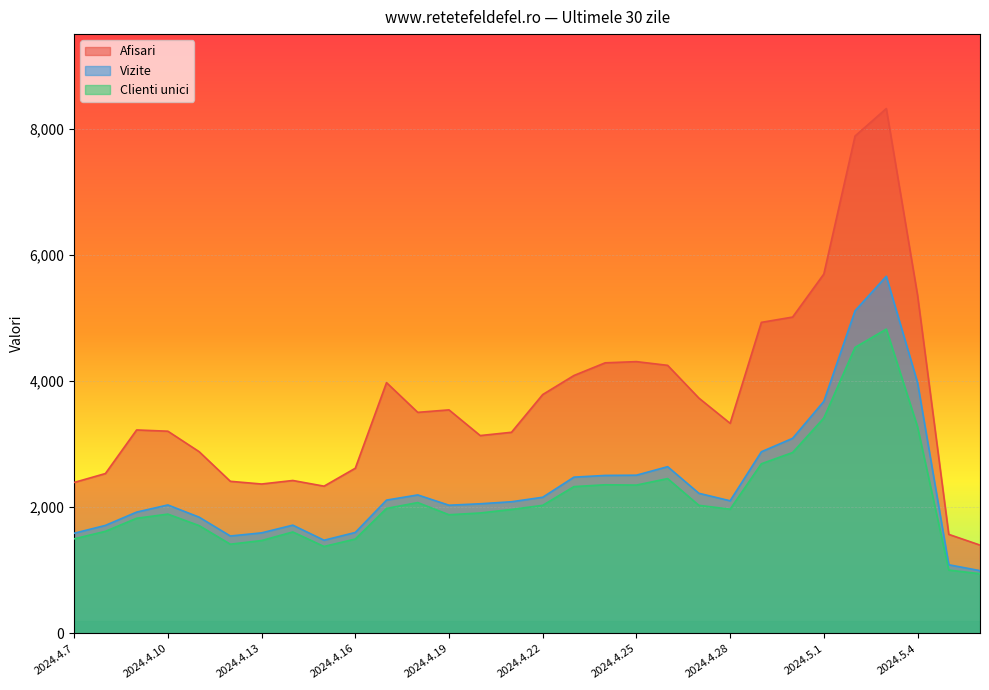

Reading left to right, what are all the values shown in this chart?

Afisari: 2394	2535	3226	3206	2882	2412	2369	2425	2335	2619	3976	3505	3544	3137	3189	3787	4089	4290	4309	4250	3731	3331	4931	5015	5697	7885	8320	5363	1571	1401
Vizite: 1589	1713	1924	2037	1844	1545	1595	1717	1478	1601	2114	2196	2033	2056	2088	2159	2478	2505	2509	2644	2222	2103	2880	3093	3679	5116	5661	3977	1089	996
Clienti unici: 1500	1619	1826	1892	1710	1415	1473	1609	1379	1497	1982	2075	1882	1910	1966	2031	2328	2357	2352	2455	2031	1970	2690	2868	3415	4534	4824	3277	1005	947